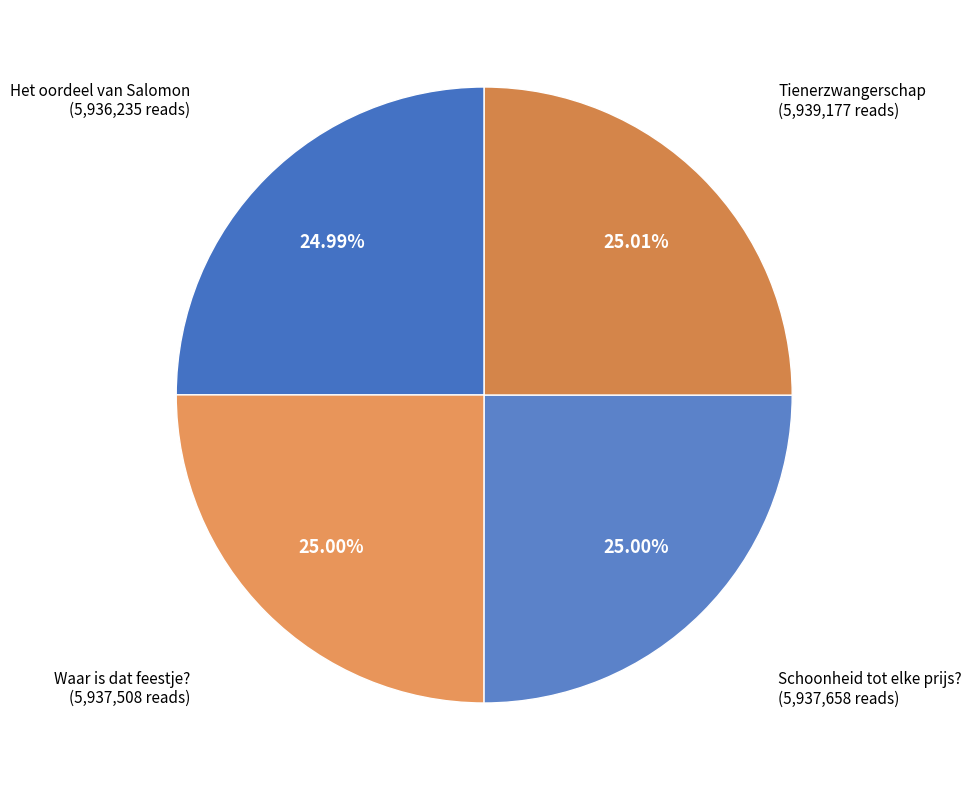

To the nearest percent, what portion does Tienerzwangerschap represent?

25%